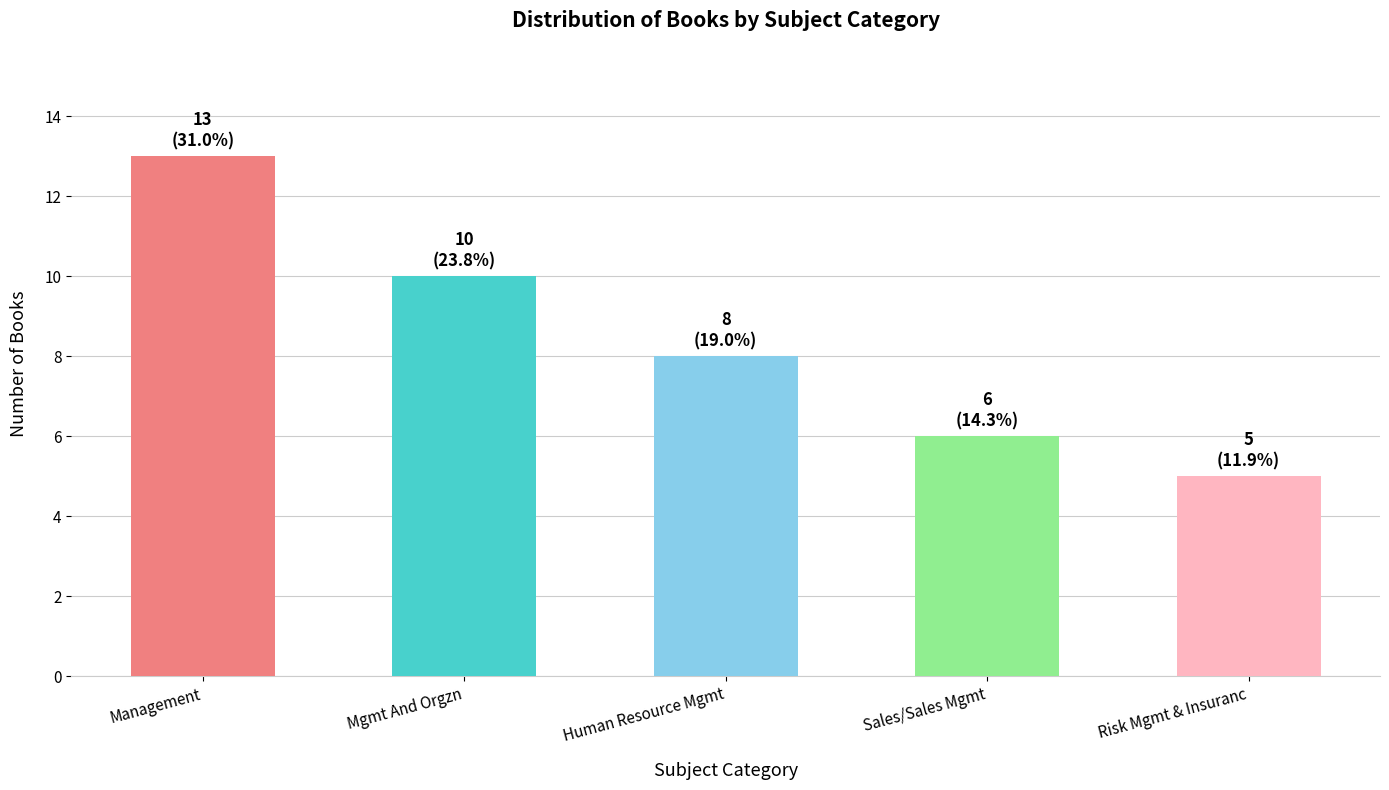

At which label does the data first exceed 8?

Management